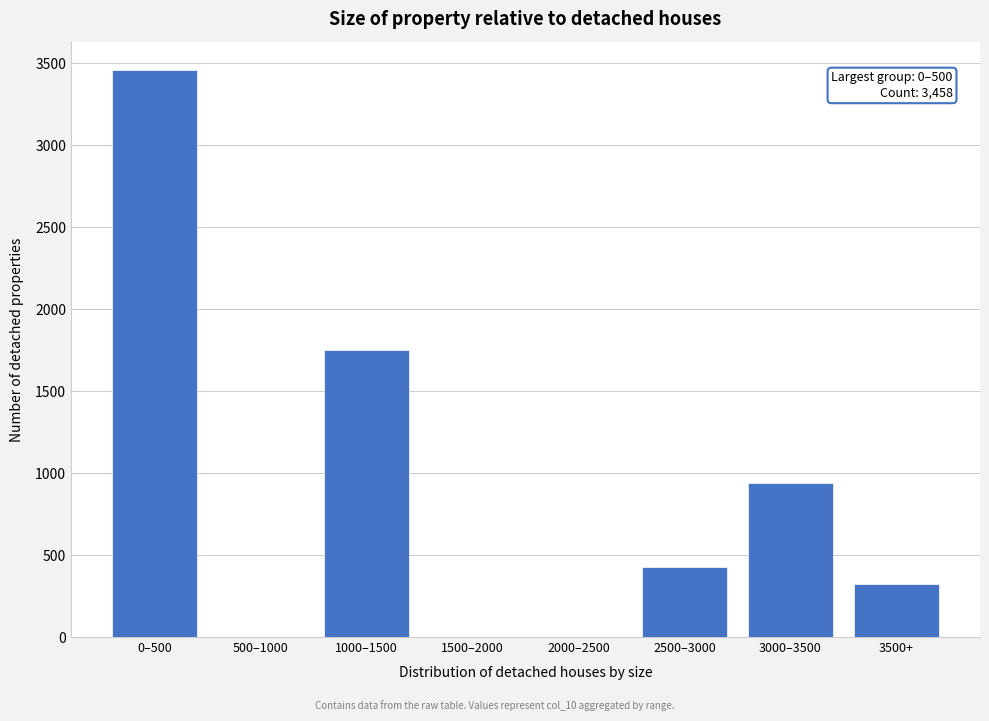

Reading right to left, extract all data points from this chart.

3500+=326	3000–3500=939	2500–3000=429	2000–2500=0	1500–2000=0	1000–1500=1752	500–1000=0	0–500=3458